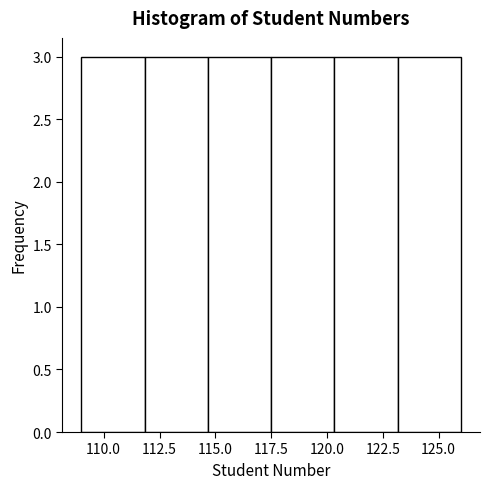

What is the height of the bar covering 114.5 to 117.5 on the x-axis? Neither the bar edges nor the heights are printed on the chart, so give them approximately, as read against the axes.

3